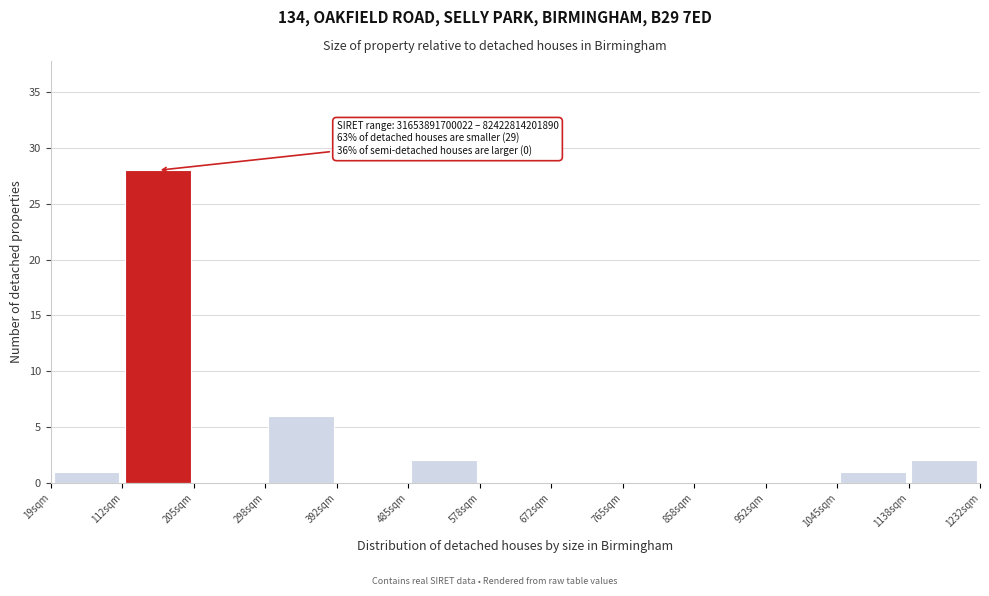

Which range on the x-axis has the tallest bar?

110 to 210